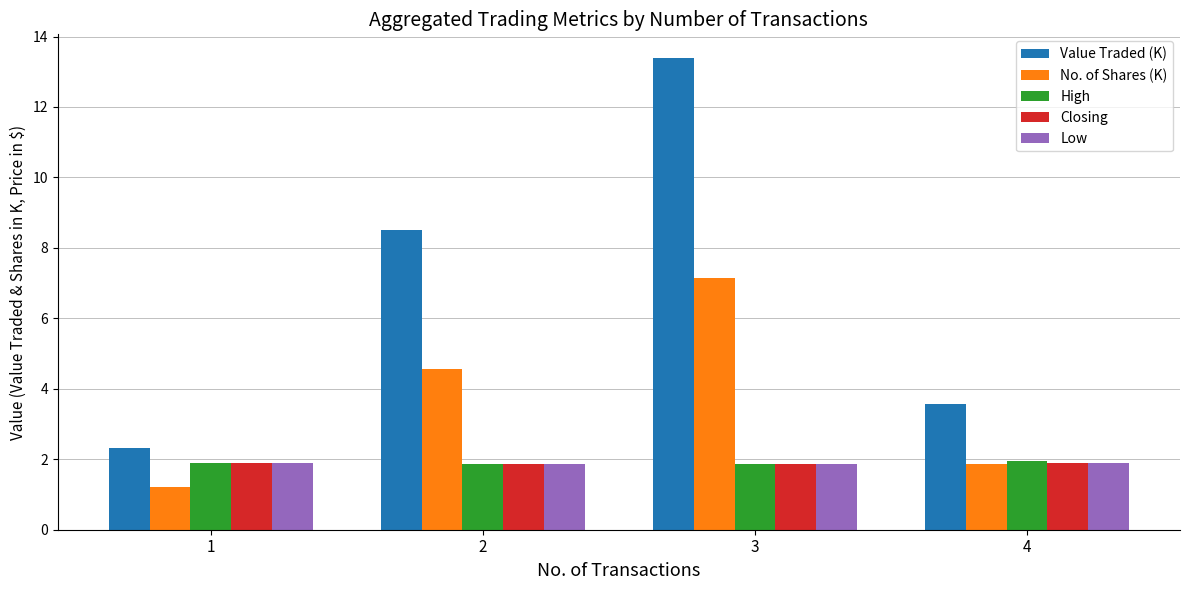

What is the average value of the Value Traded (K) series?

6.9